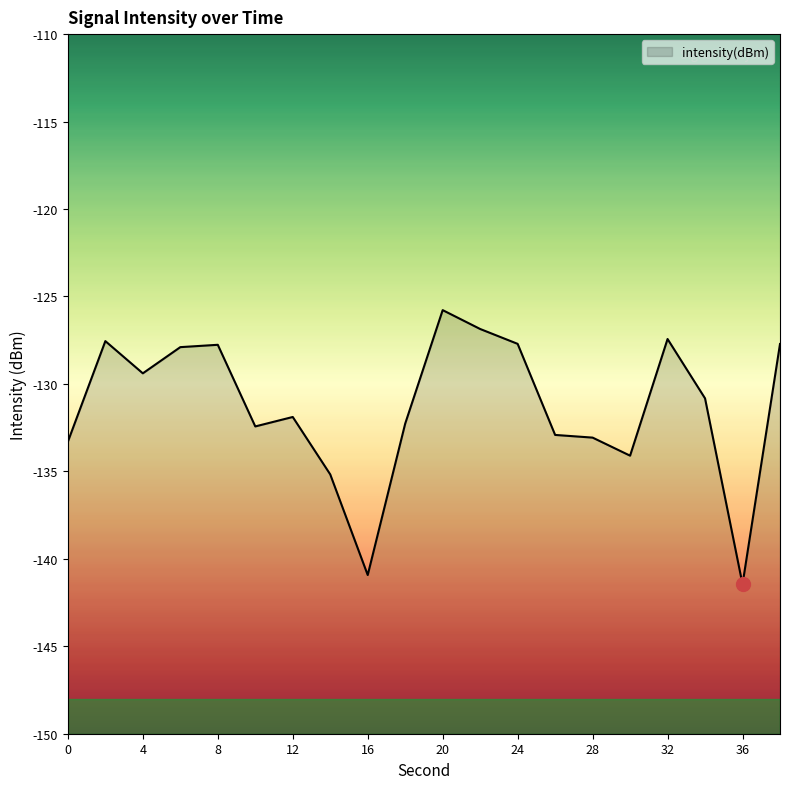

True or false: the data shows -134.1 at 30.

True